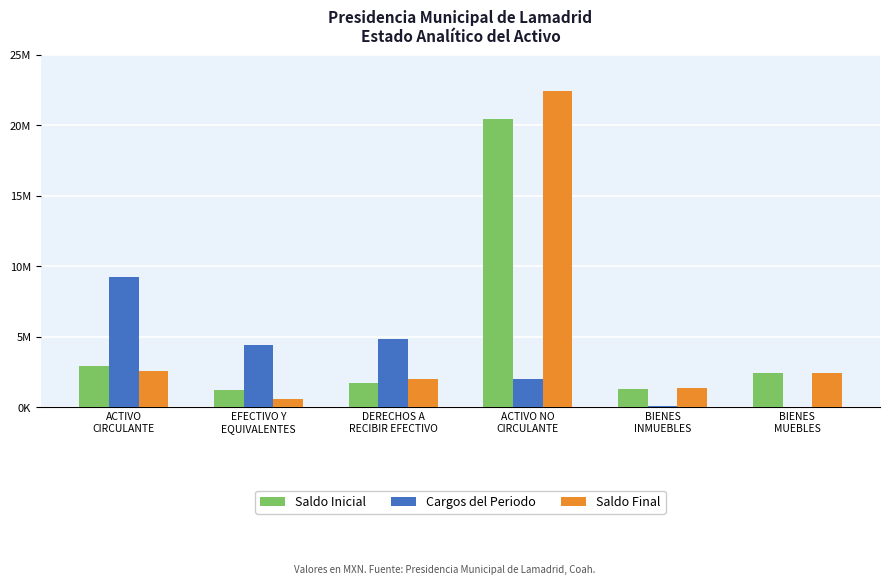

Rank the categories by Saldo Final value from lowest to highest.

EFECTIVO Y
EQUIVALENTES, BIENES
INMUEBLES, DERECHOS A
RECIBIR EFECTIVO, BIENES
MUEBLES, ACTIVO
CIRCULANTE, ACTIVO NO
CIRCULANTE